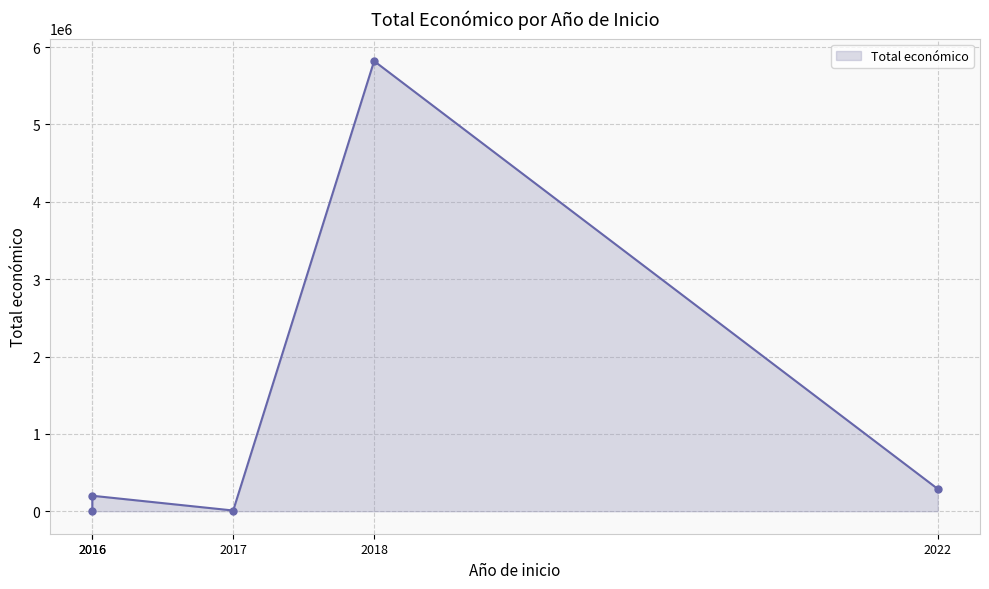

At which label is the value closest to 2912982?

2022